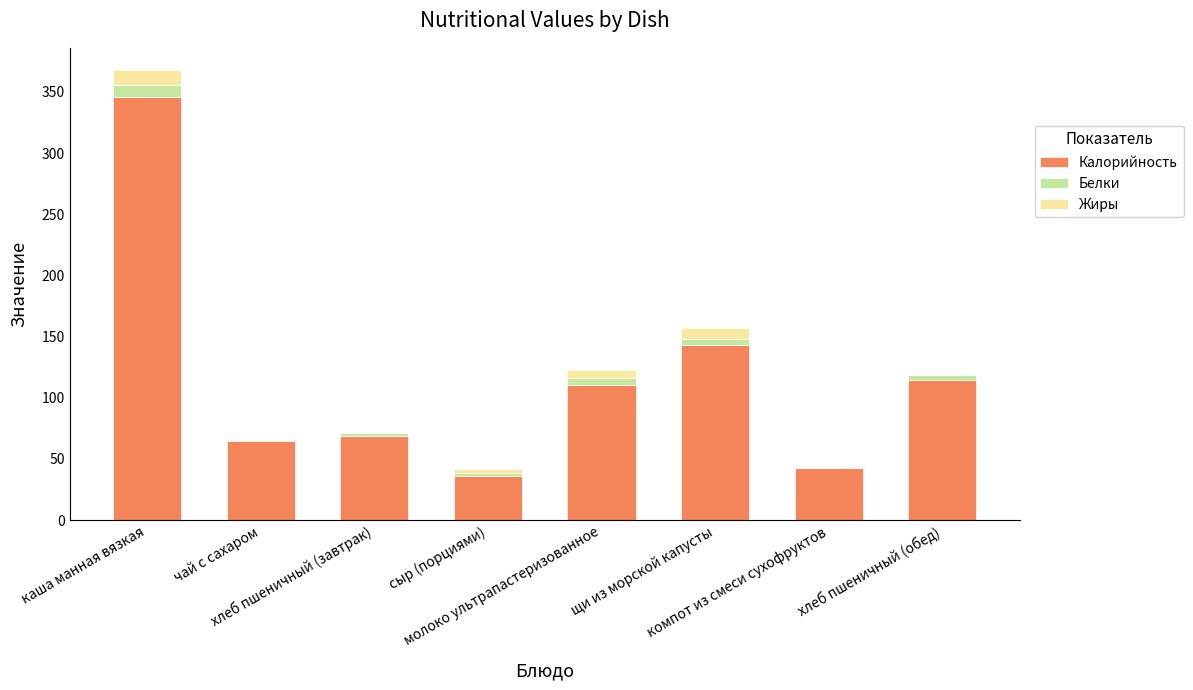

What is the highest value of the Калорийность series?

345.5